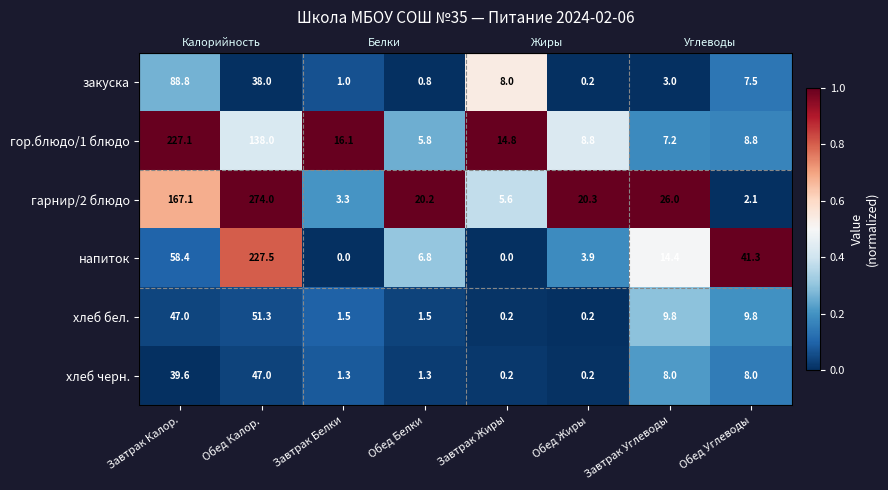

At how many categories does at least one series exceed 0?

8